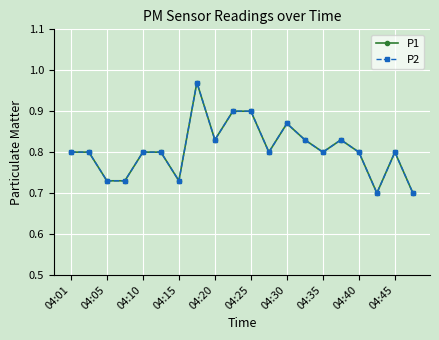

True or false: P2 and P1 cross at least once.

False